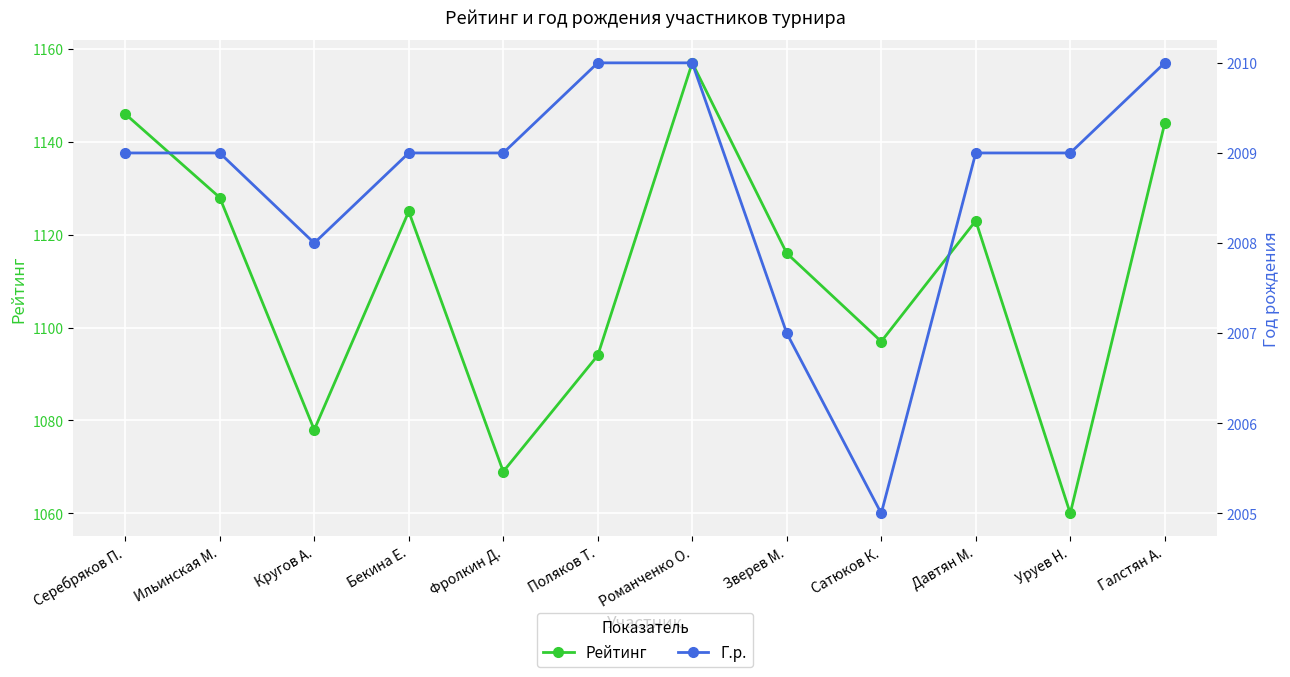

Is it true that Рейтинг equals 1996 at Бекина Е.?

False